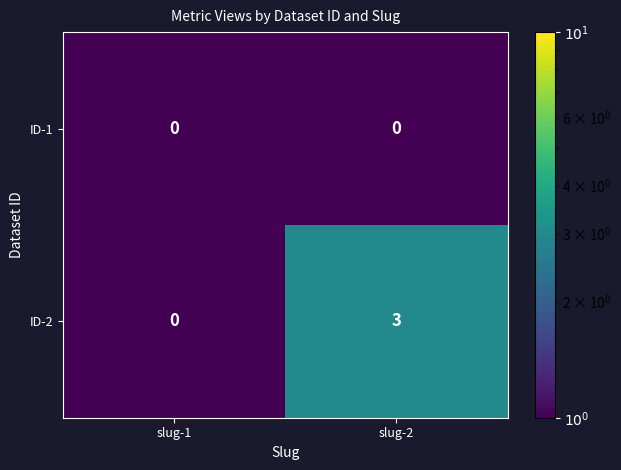

Rank the series at slug-2 from lowest to highest value.

ID-1, ID-2